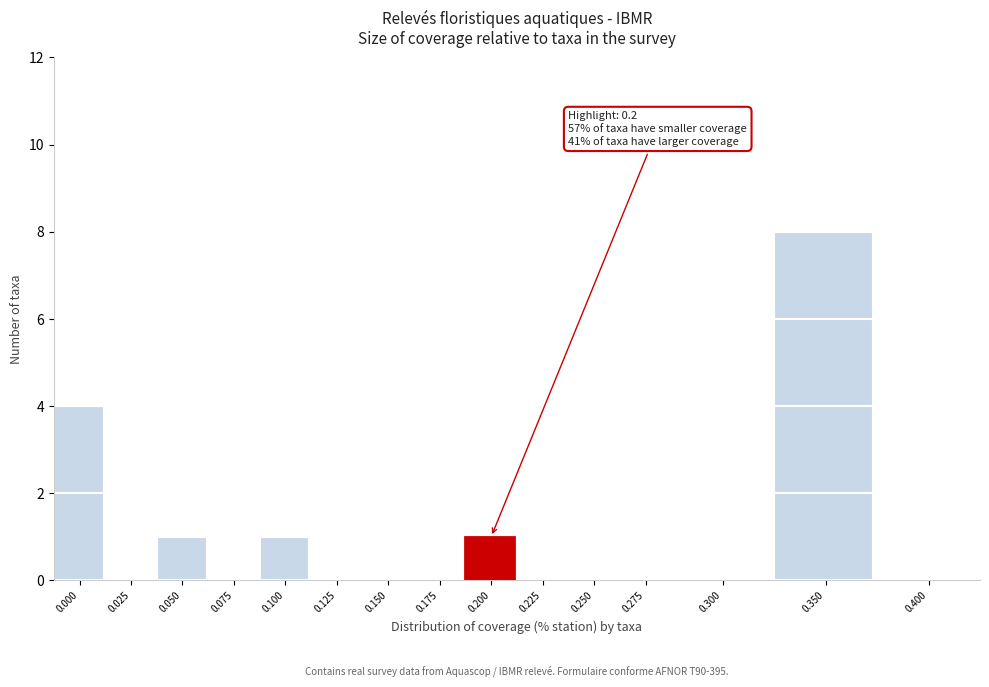

Reading left to right, what are all the values shown in this chart?

0.000=4	0.025=0	0.050=1	0.075=0	0.100=1	0.125=0	0.150=0	0.175=0	0.200=1	0.225=0	0.250=0	0.275=0	0.300=0	0.350=8	0.400=0